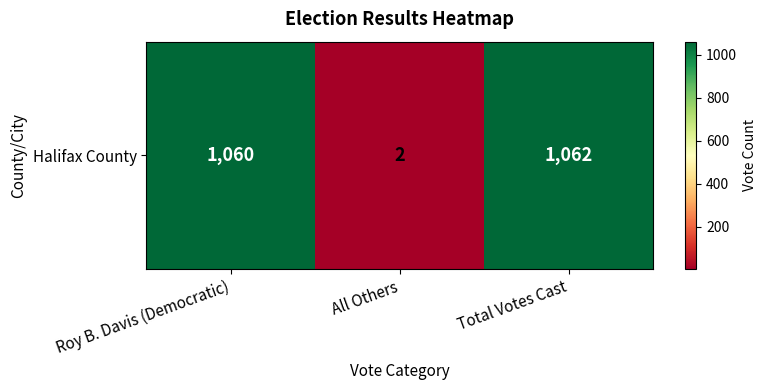

What is the maximum value shown in the chart?

1062